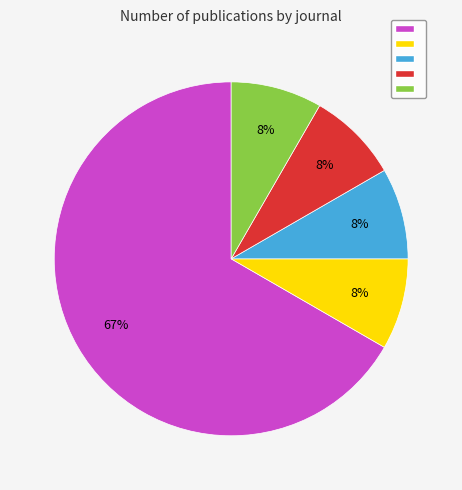

To the nearest percent, what is the average slice percentage?

20%